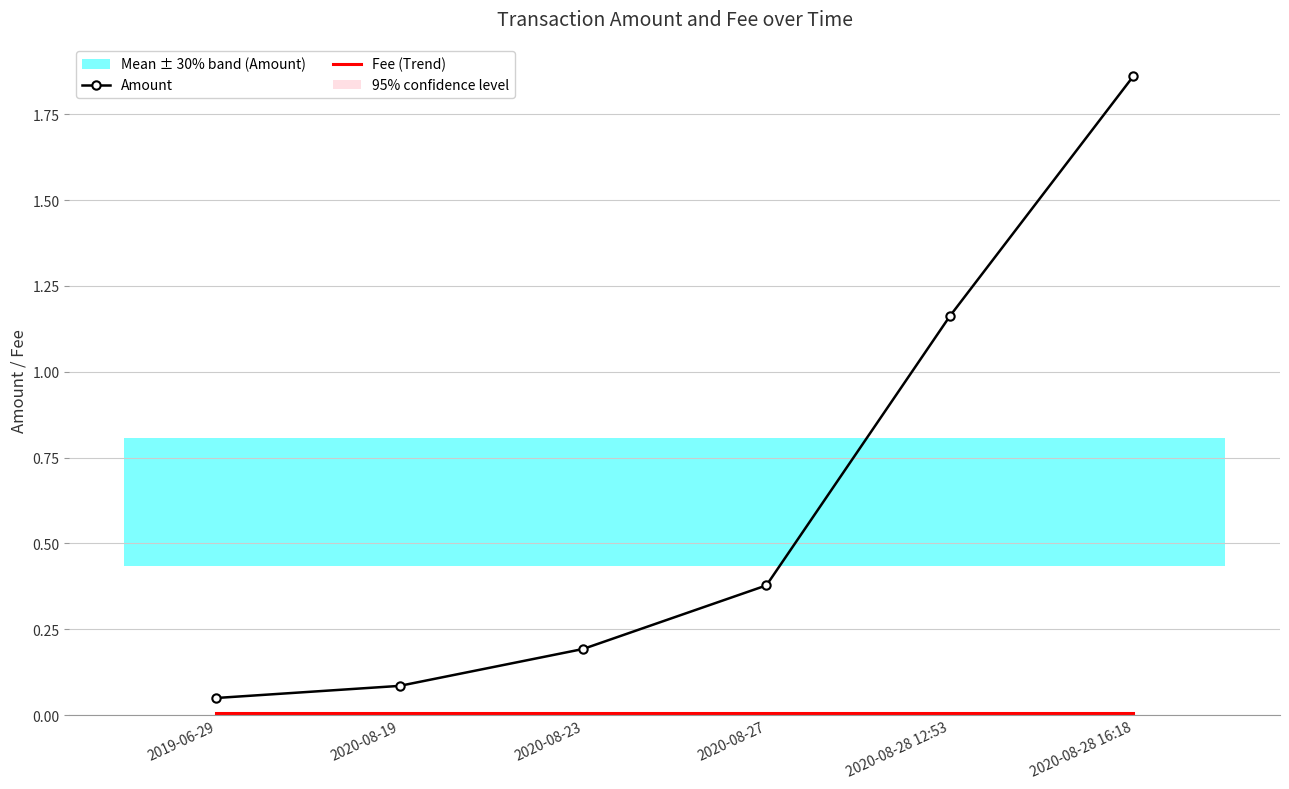

List the labels in order of Fee (Trend) value, largest first.

2019-06-29, 2020-08-19, 2020-08-23, 2020-08-27, 2020-08-28 12:53, 2020-08-28 16:18